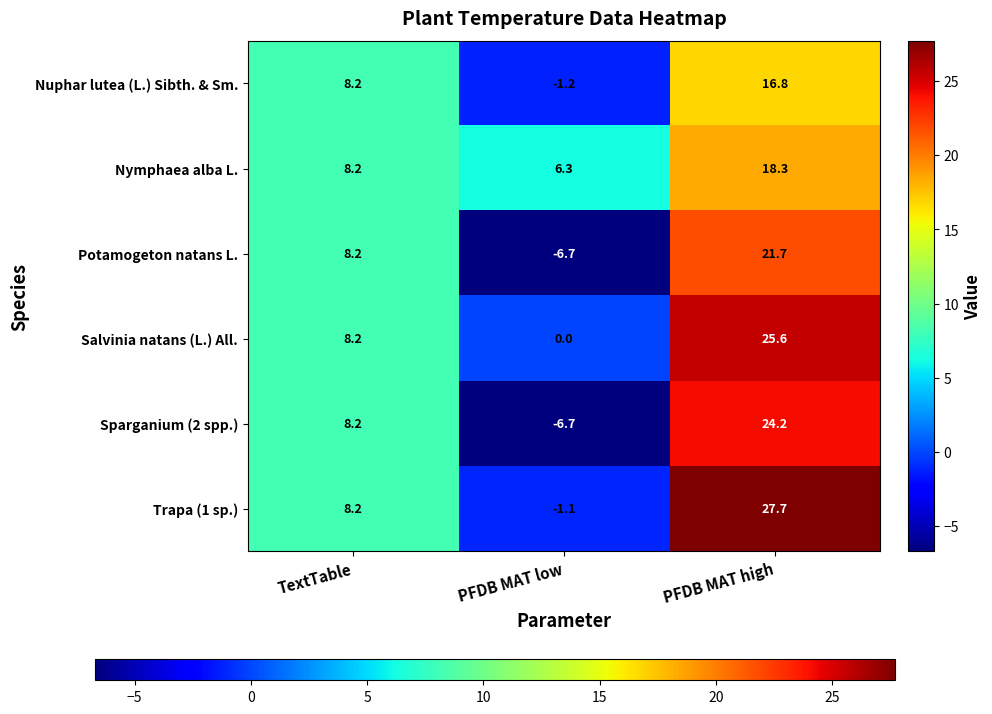

What is the sum of all Sparganium (2 spp.) values?

25.7